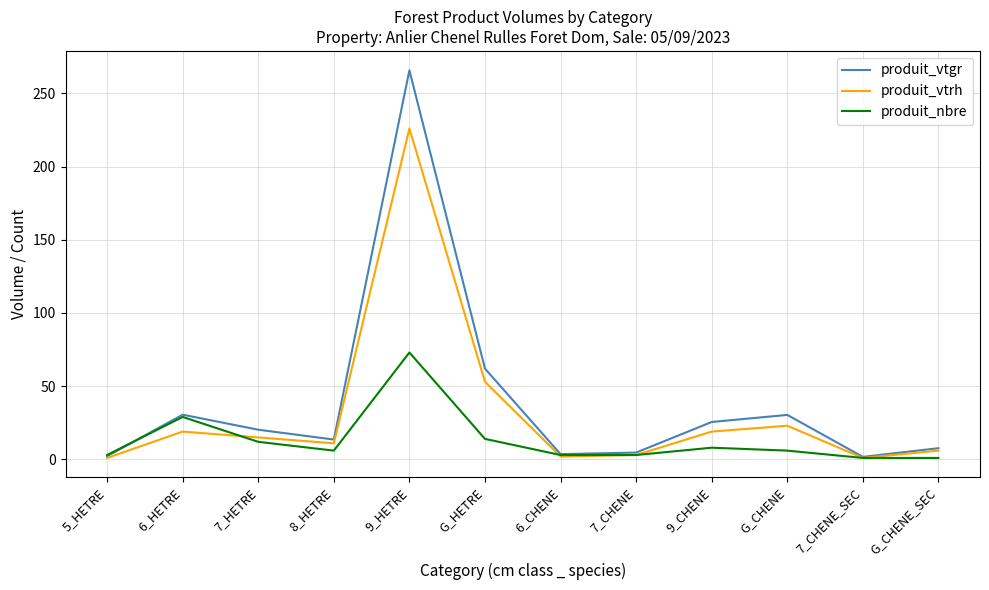

Is the value of produit_vtgr at 6_HETRE greater than the value of produit_nbre at 7_CHENE?

Yes